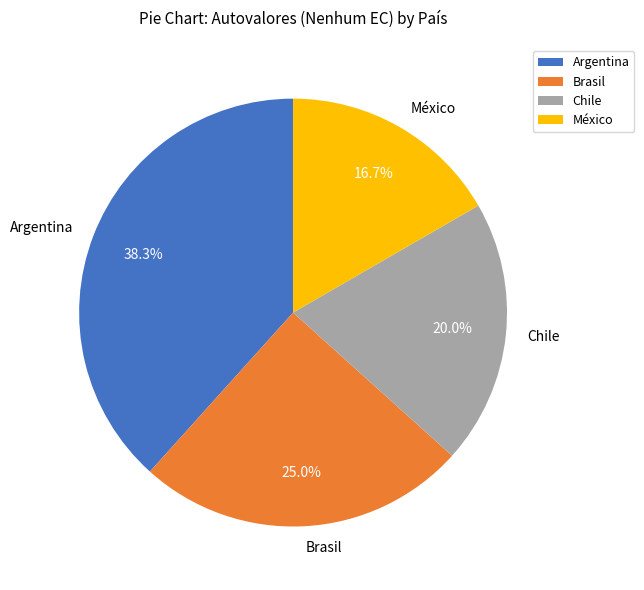

To the nearest percent, what is the difference between the Chile and Argentina slice percentages?

18%